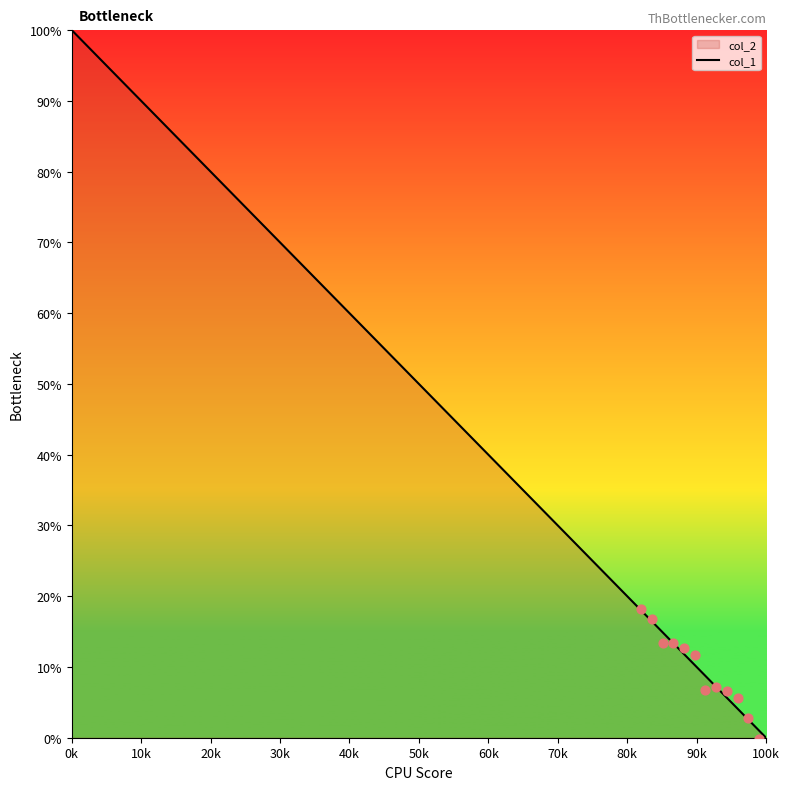

Which has a higher value, 30k or 90k?

30k